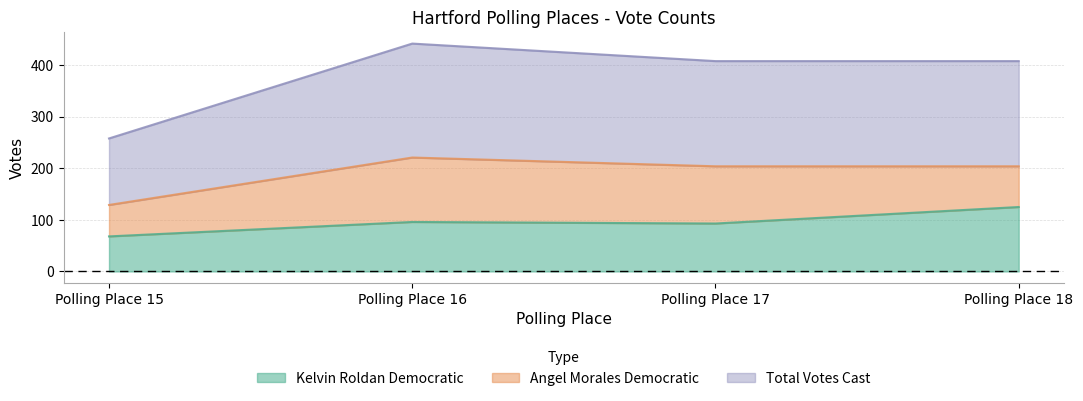

How many data points in Kelvin Roldan Democratic are less than 96?

2